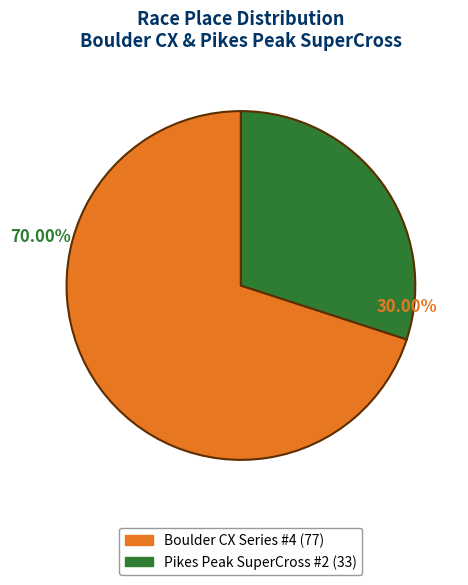

Which has a higher value, Pikes Peak SuperCross #2 or Boulder CX Series #4?

Boulder CX Series #4